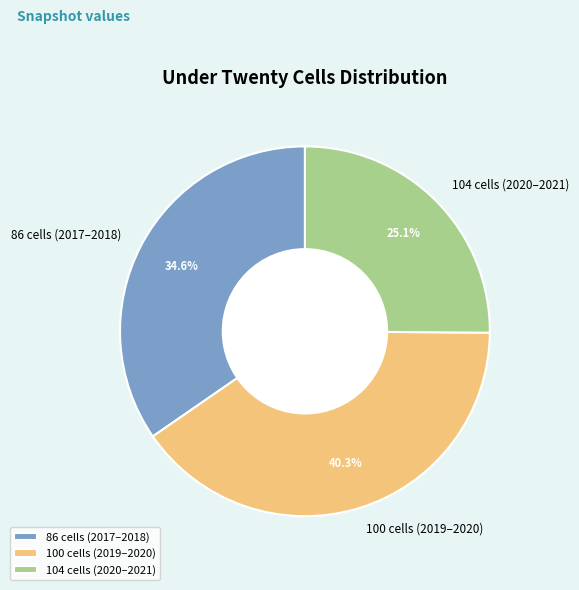

Rank the categories by value from highest to lowest.

100 cells (2019–2020), 86 cells (2017–2018), 104 cells (2020–2021)